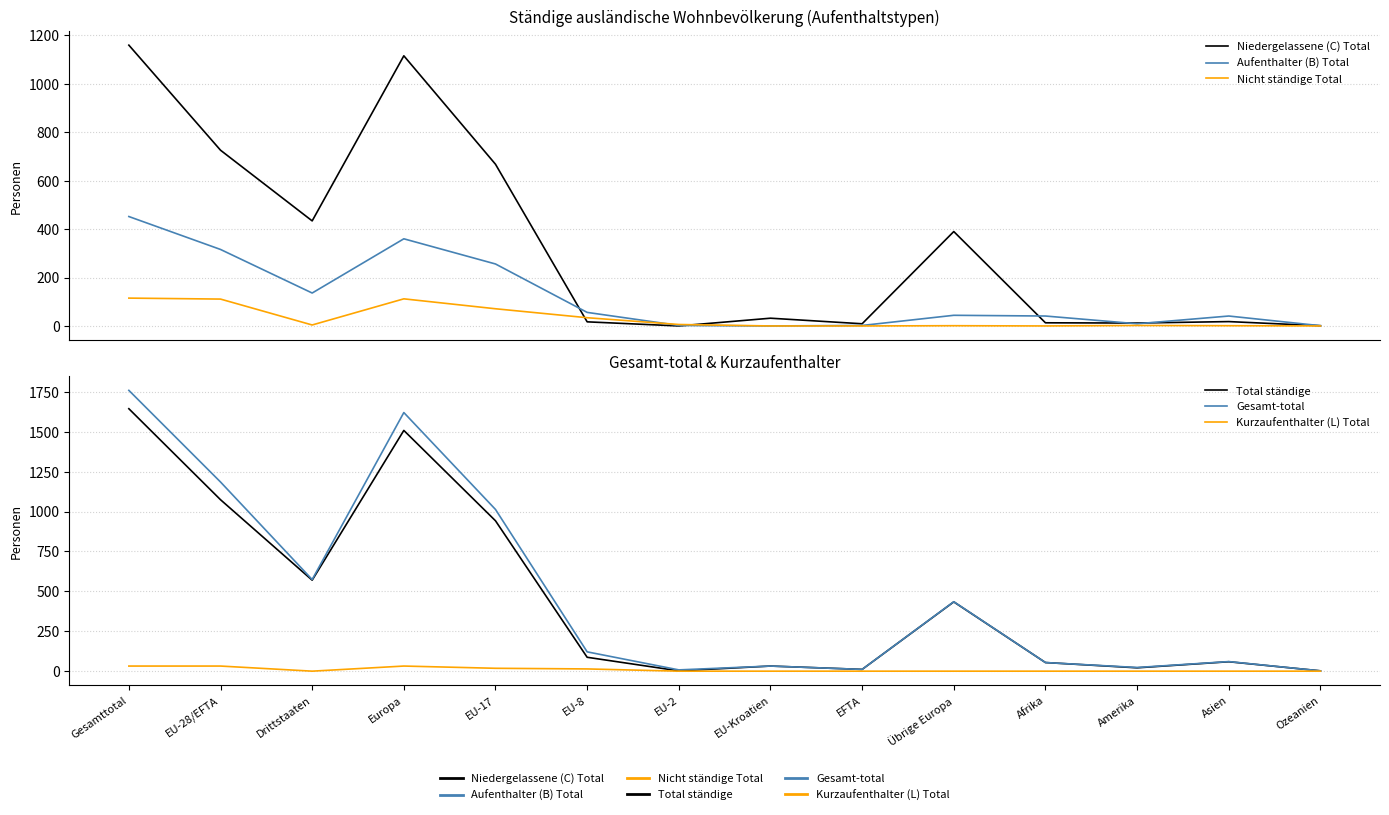

In Aufenthalter (B) Total, how many points are lower than both neighbors (excluding endpoints)?

3